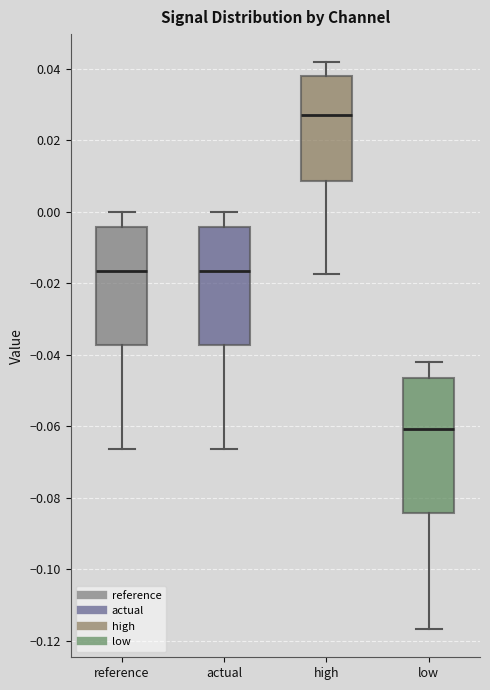

Which box is the tallest, from its lower edge to its upper edge?

low